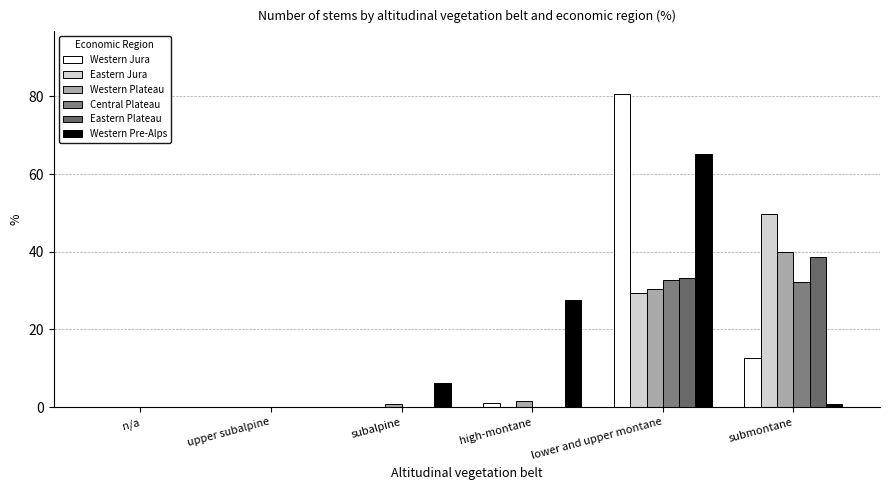

List the labels in order of Eastern Plateau value, largest first.

submontane, lower and upper montane, n/a, upper subalpine, subalpine, high-montane